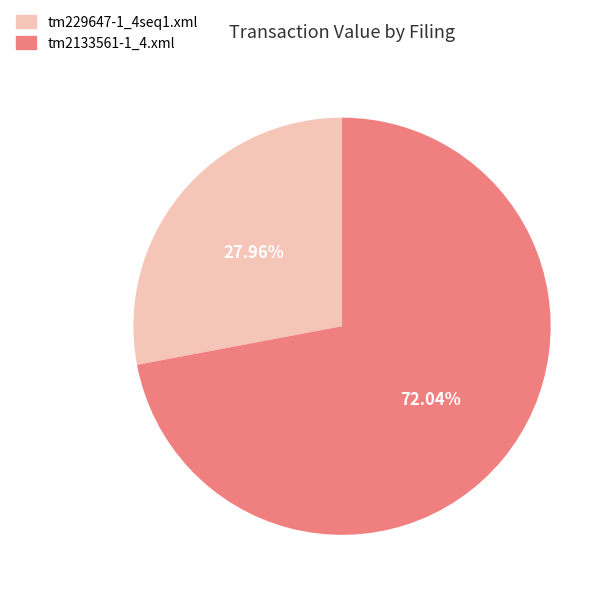

Which category has the smallest portion of the pie?

tm229647-1_4seq1.xml